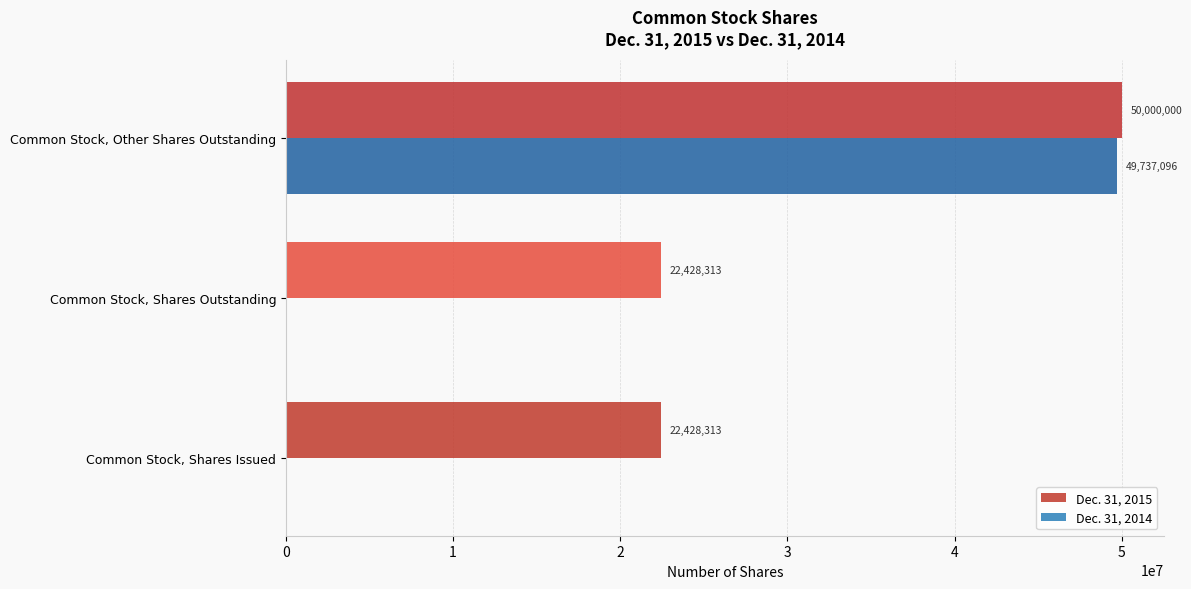

Is the value of Dec. 31, 2014 at Common Stock, Other Shares Outstanding greater than the value of Dec. 31, 2015 at Common Stock, Shares Outstanding?

Yes